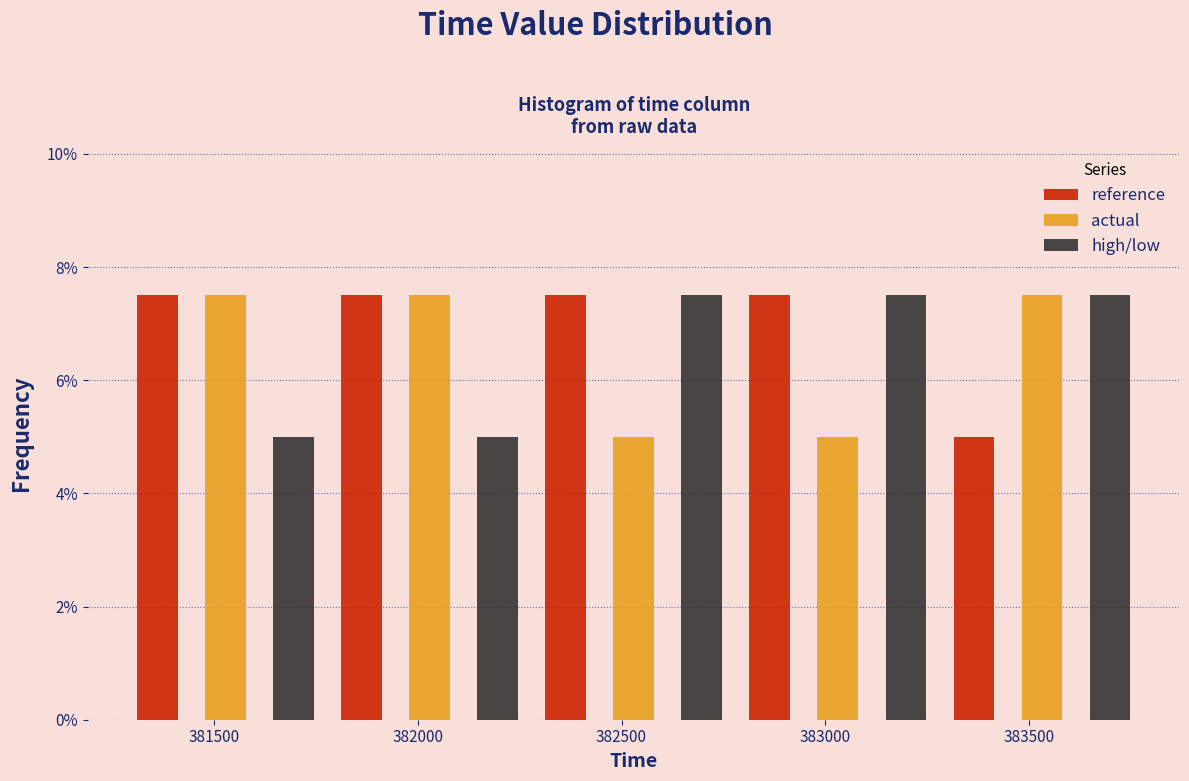

Reading left to right, extract all data points from this chart.

reference: 381500=7.5	382000=7.5	382500=7.5	383000=7.5	383500=5.0
actual: 381500=7.5	382000=7.5	382500=5.0	383000=5.0	383500=7.5
high/low: 381500=5.0	382000=5.0	382500=7.5	383000=7.5	383500=7.5